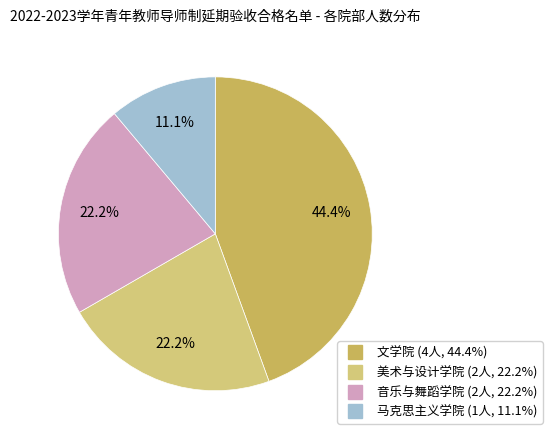

Is there a majority slice in this chart?

No